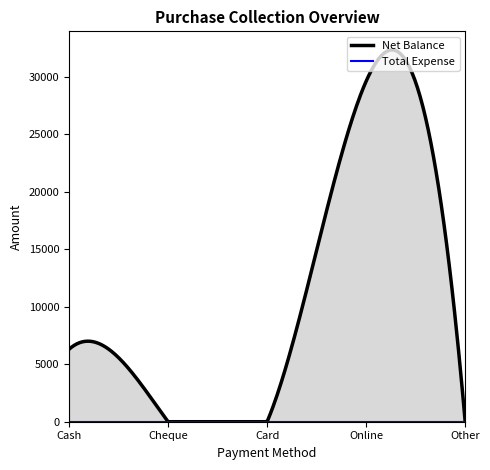

Is it true that Total Expense equals 0 at Online?

True